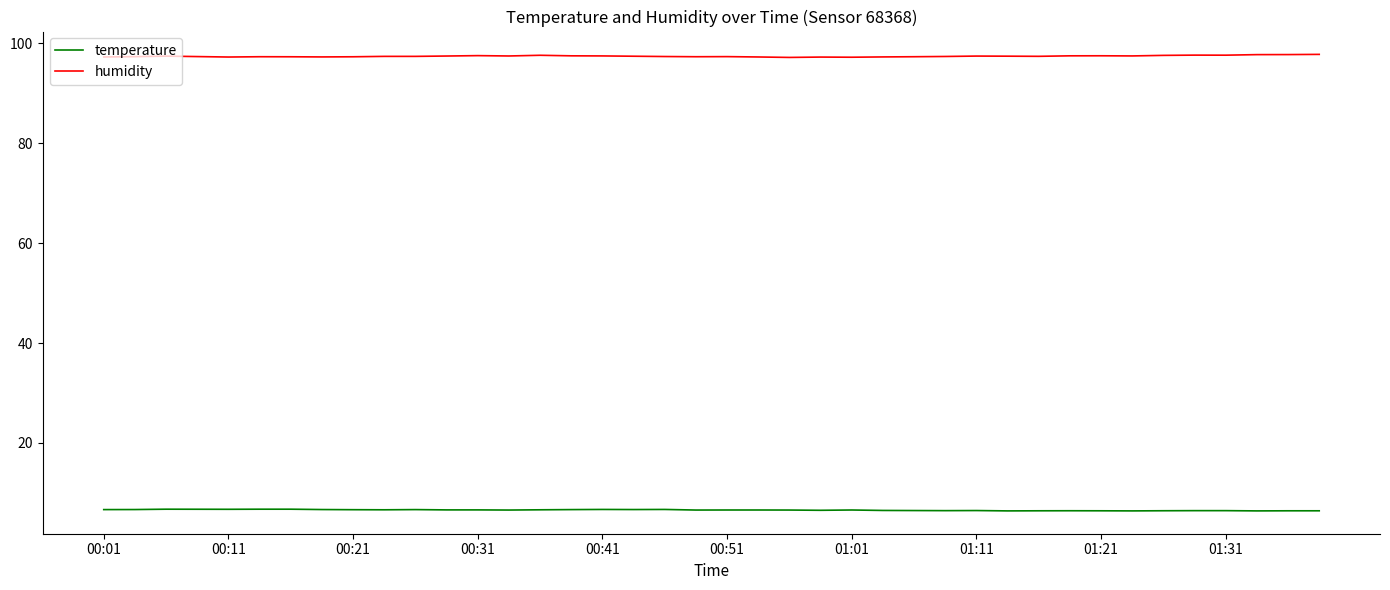

Which series has the largest total across all categories?

humidity